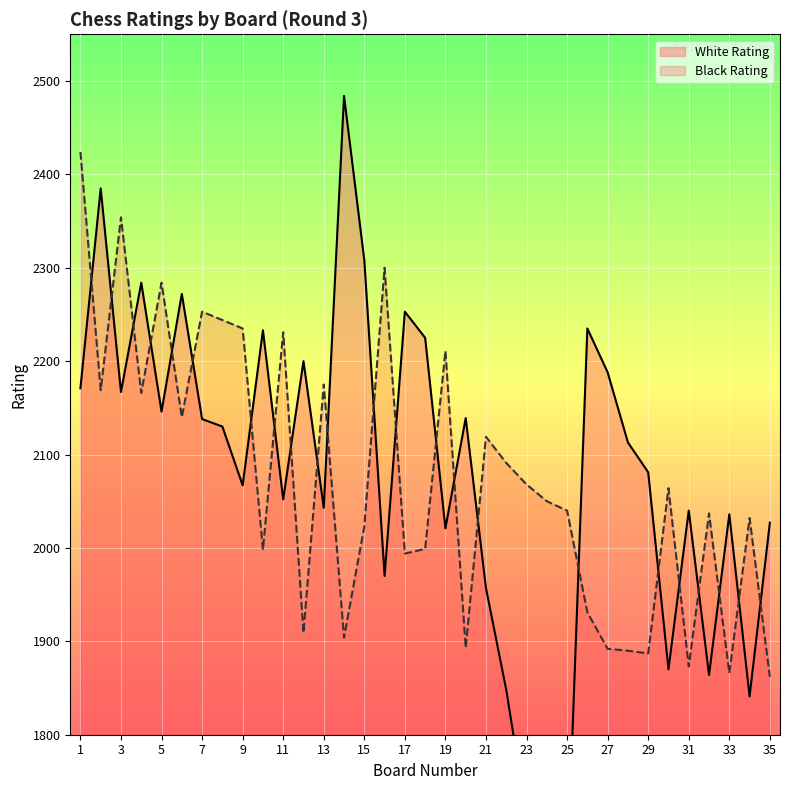

At how many categories does at least one series exceed 2345?

4